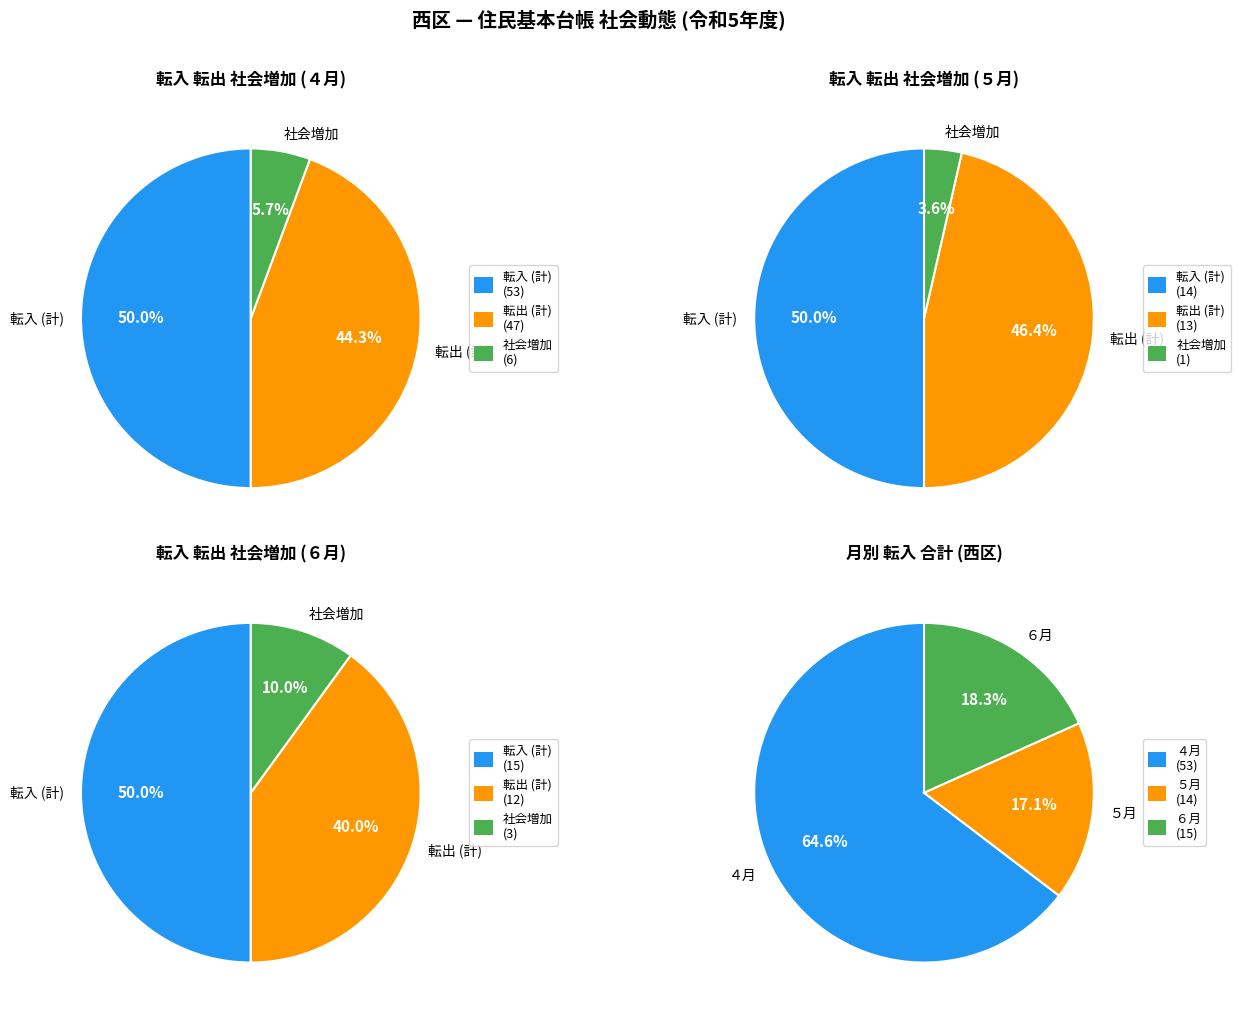

What percentage is NOT represented by ６月?

81.7%